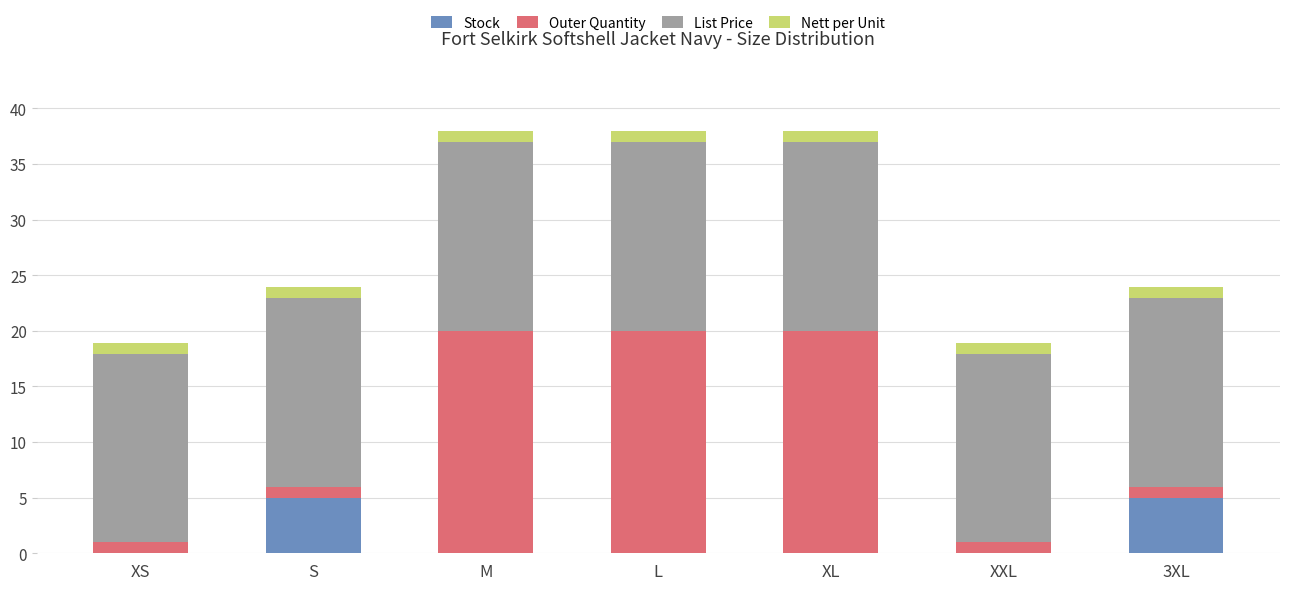

What is the maximum value for Stock?

5.0